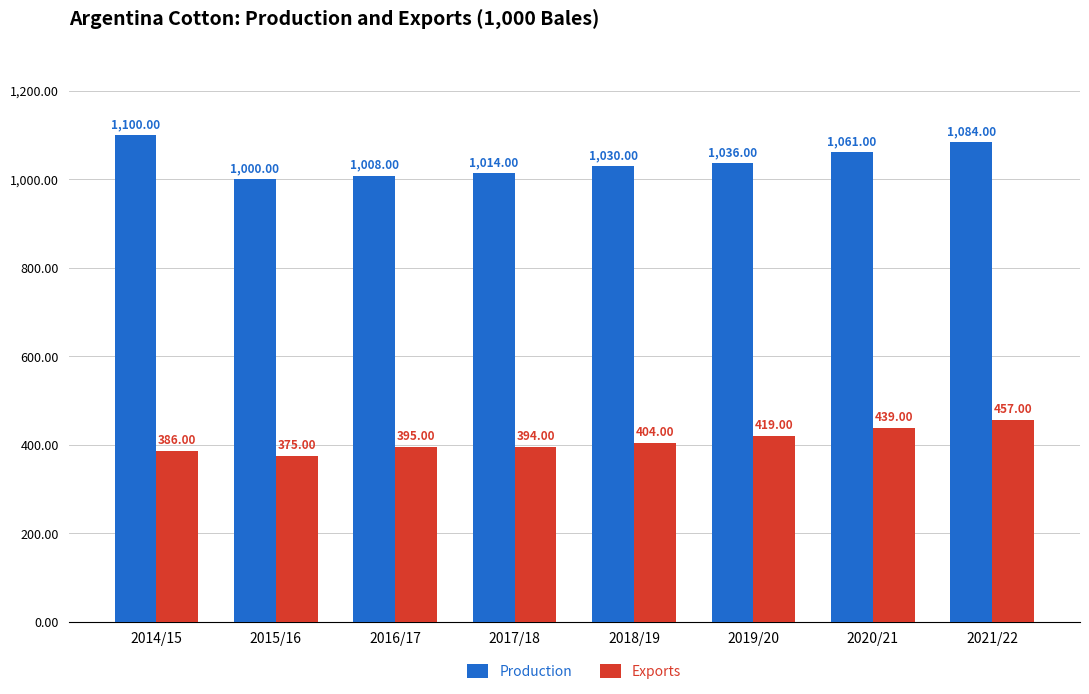

Reading left to right, what are all the values shown in this chart?

Production: 1100	1000	1008	1014	1030	1036	1061	1084
Exports: 386	375	395	394	404	419	439	457